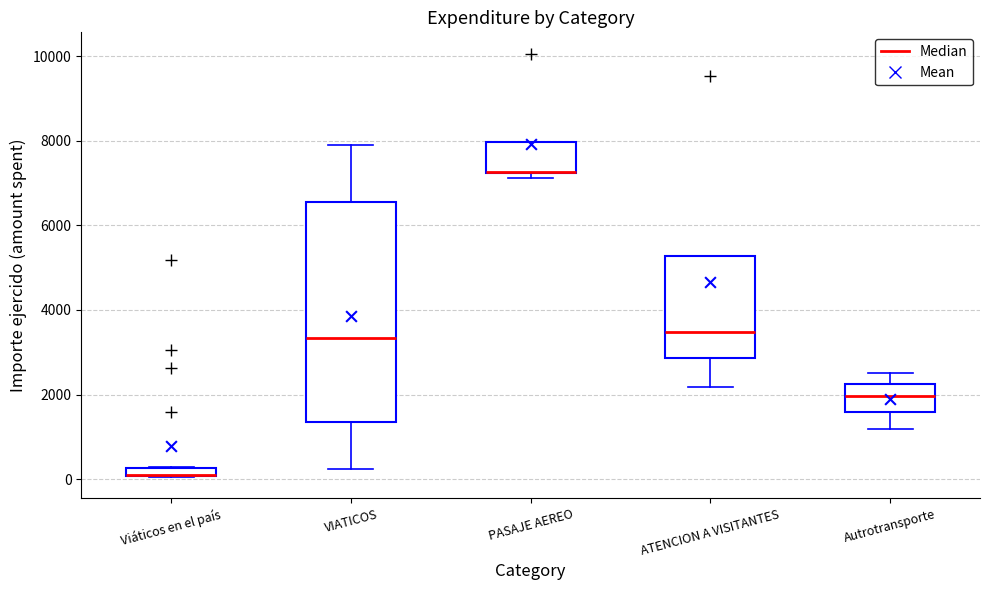

Where is the upper edge of the box for VIATICOS on the y-axis? The values are not printed on the chart, so give them approximately, as read against the axis.

6600